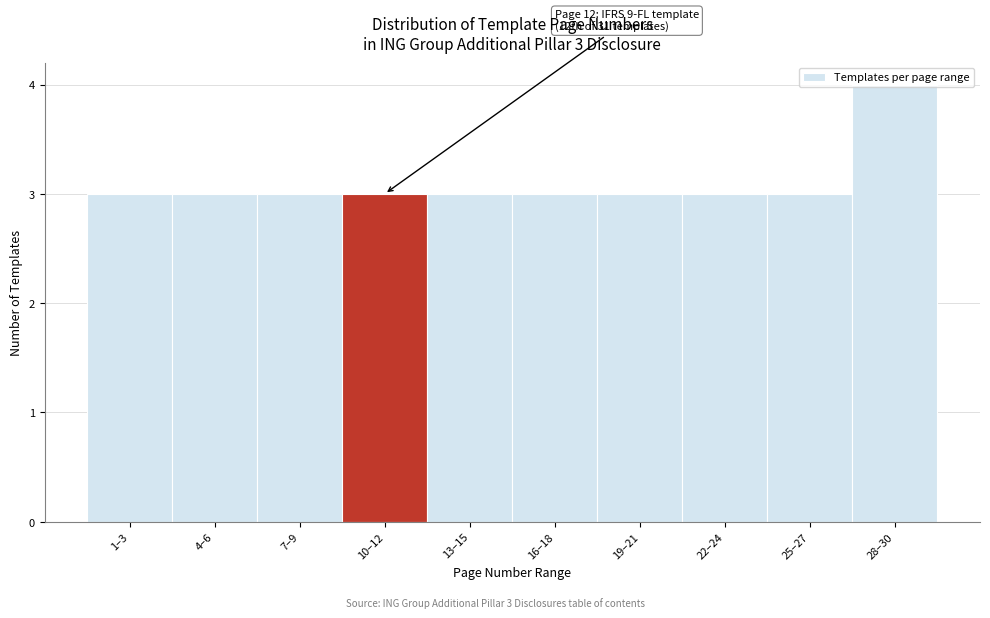

What is the smallest value displayed?

3